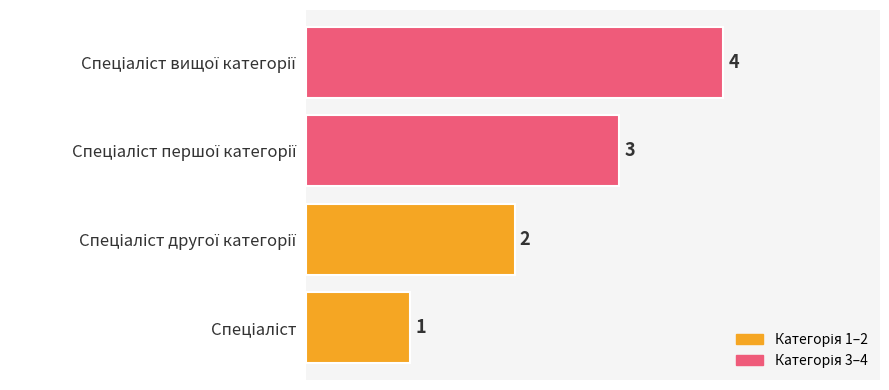

How many values are between 2 and 4?

3